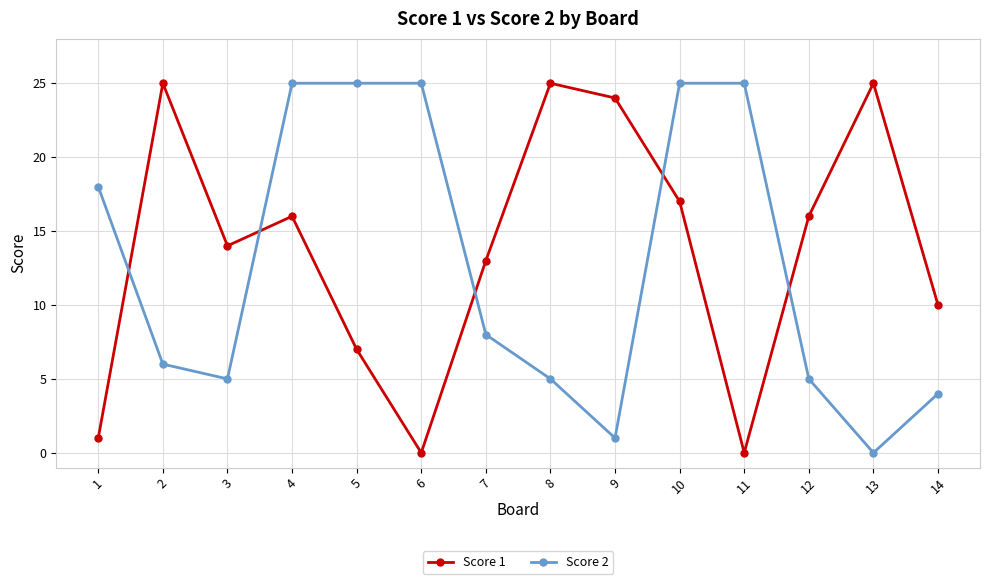

What is the spread (max minus min) of values at 5?

18